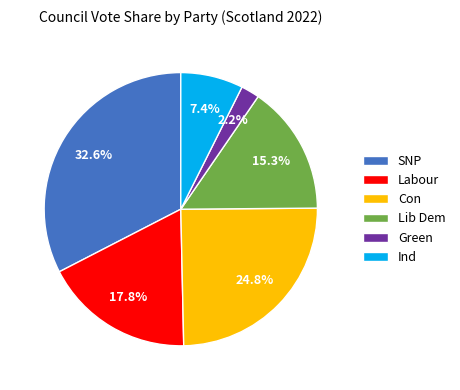

Does Labour represent more than half of the total?

No